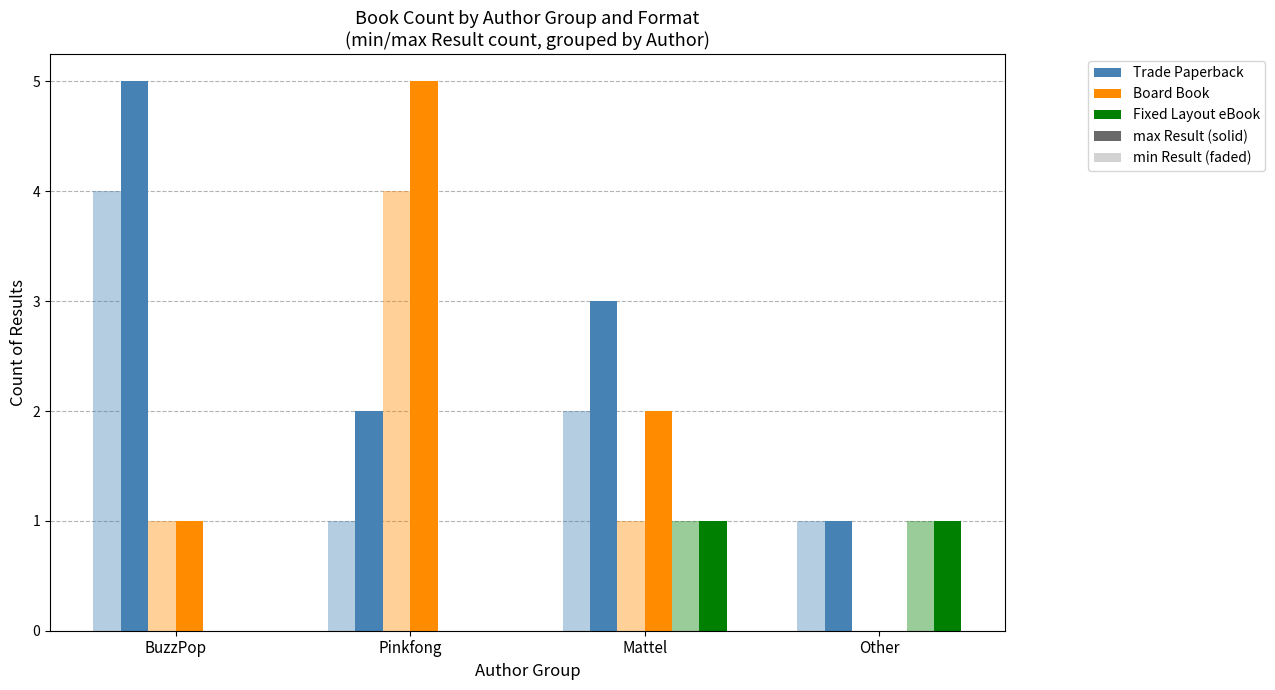

What is the label of the 2nd bar from the left?

Pinkfong